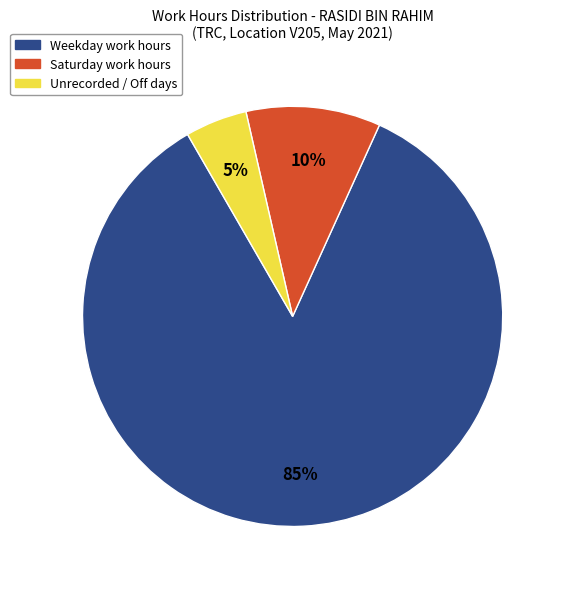

Does any single category account for the majority?

Yes